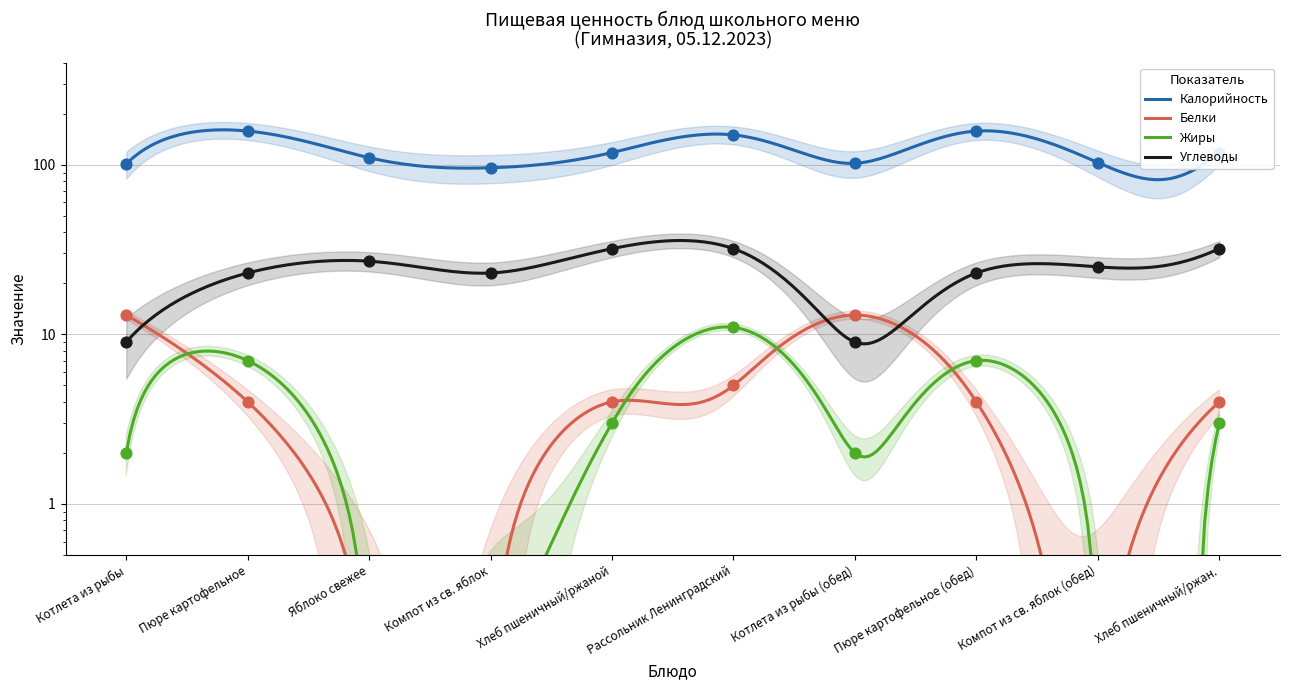

Which series has the largest Y range (max minus min)?

Калорийность